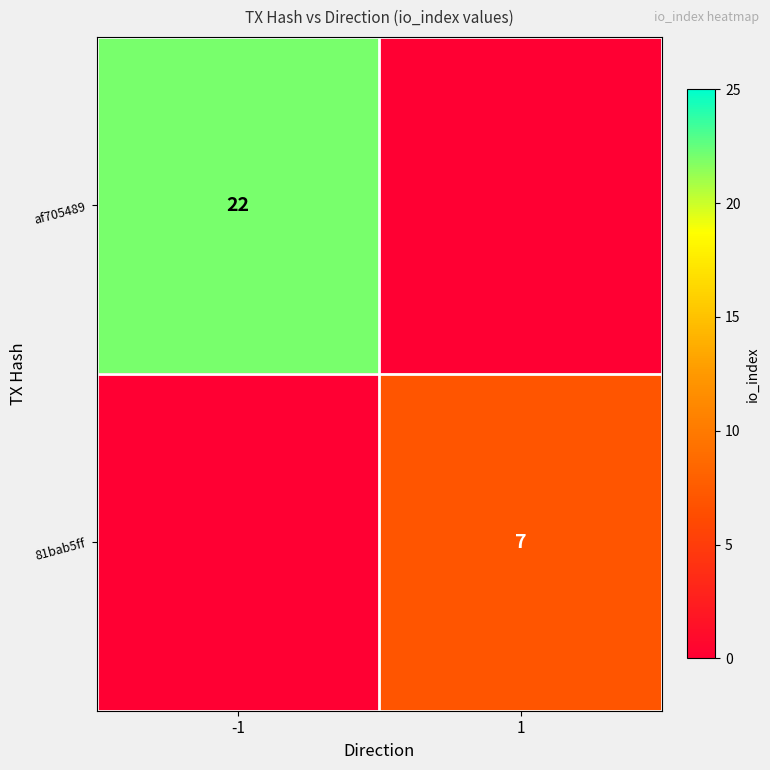

At which category is the sum across all series the highest?

-1